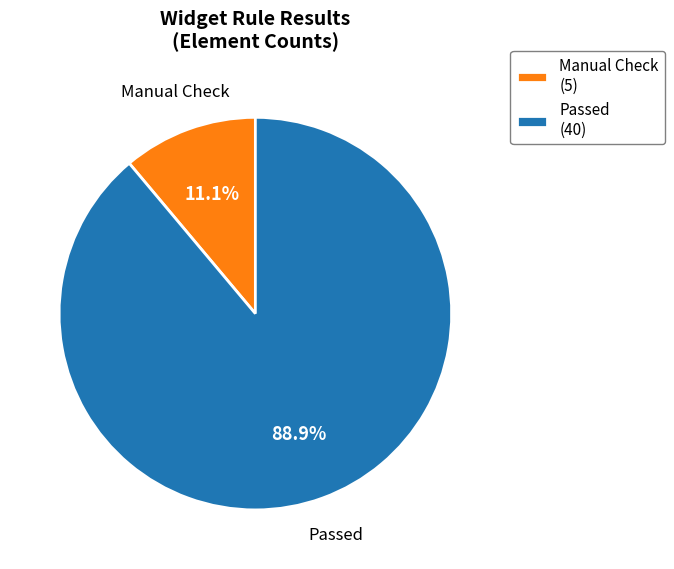

Rank the categories by value from lowest to highest.

Manual Check (5), Passed (40)